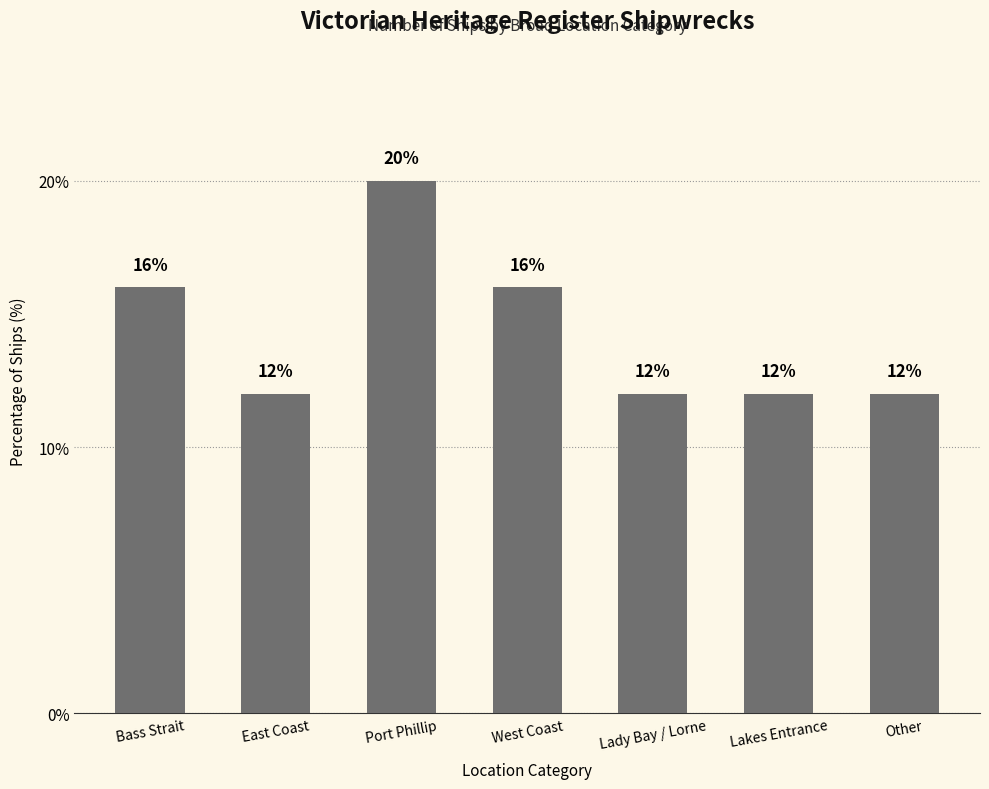

Count the number of data series in this chart.

1